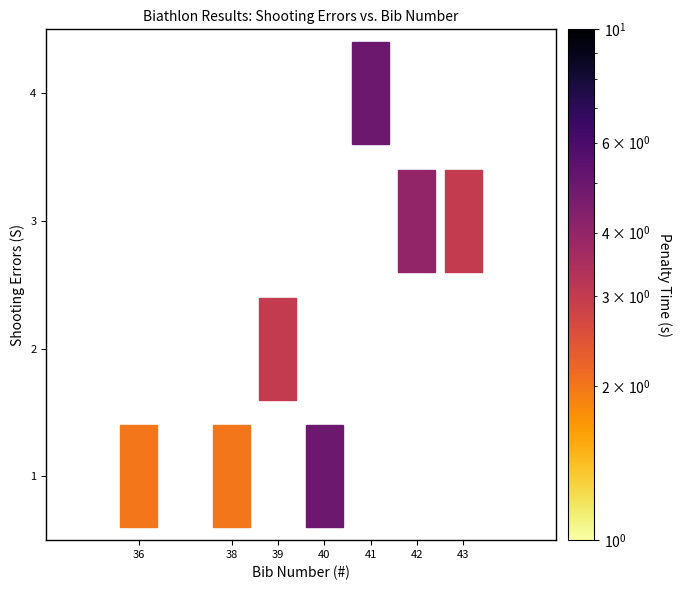

What is the range of Y values (max minus min)?

3